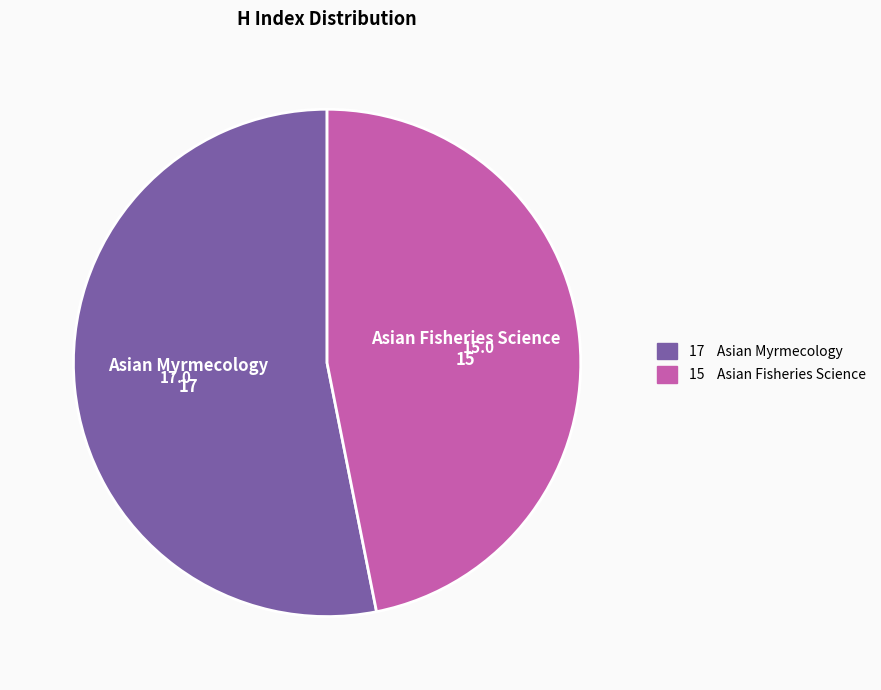

True or false: Asian Myrmecology accounts for 64% of the total.

False